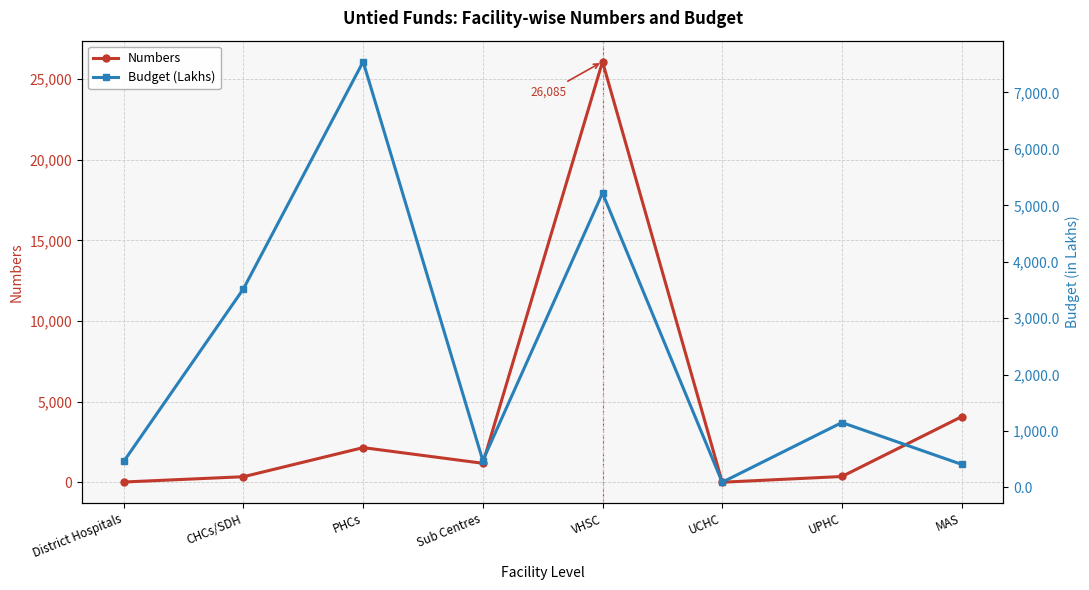

What is the difference between the maximum and minimum values in the Budget (Lakhs) series?

7456.0